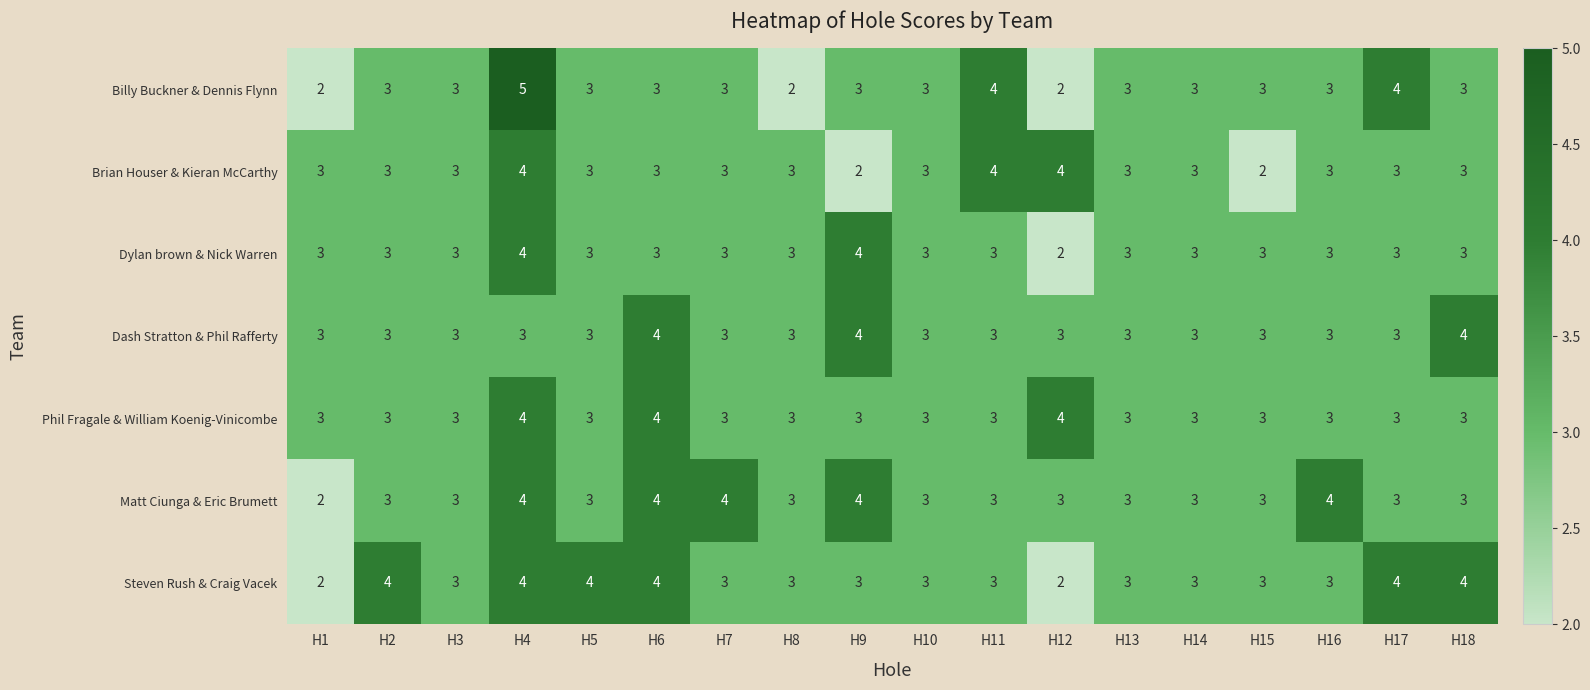

Which series has the largest range (max minus min)?

Billy Buckner & Dennis Flynn